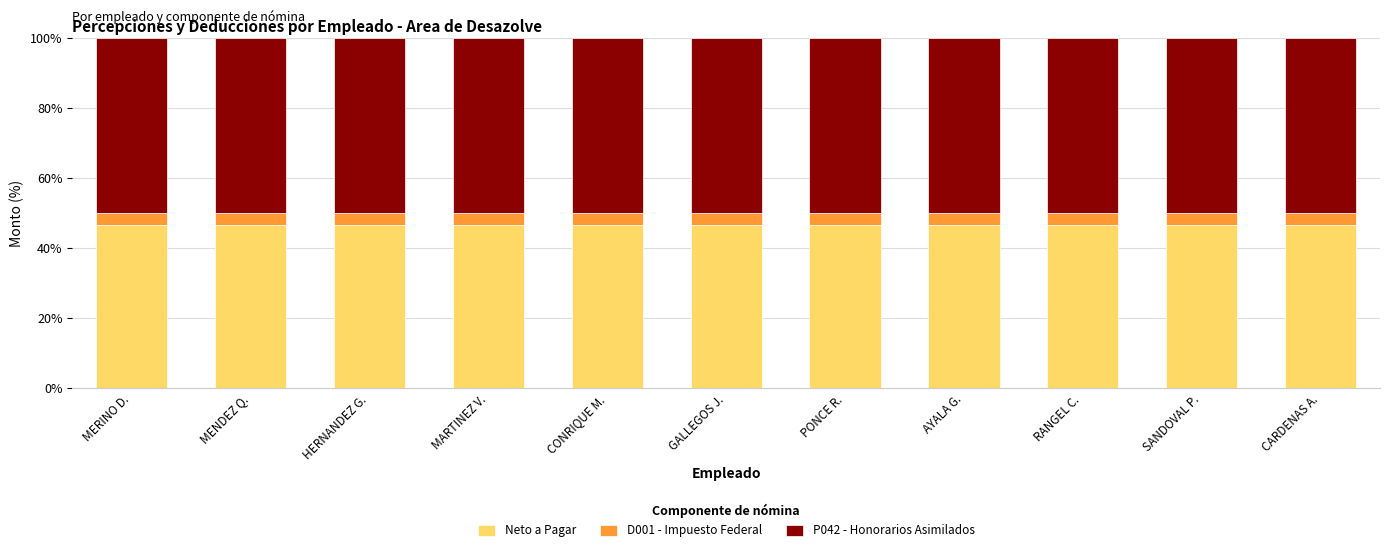

True or false: Neto a Pagar has a value of 46.7 at HERNANDEZ G..

True